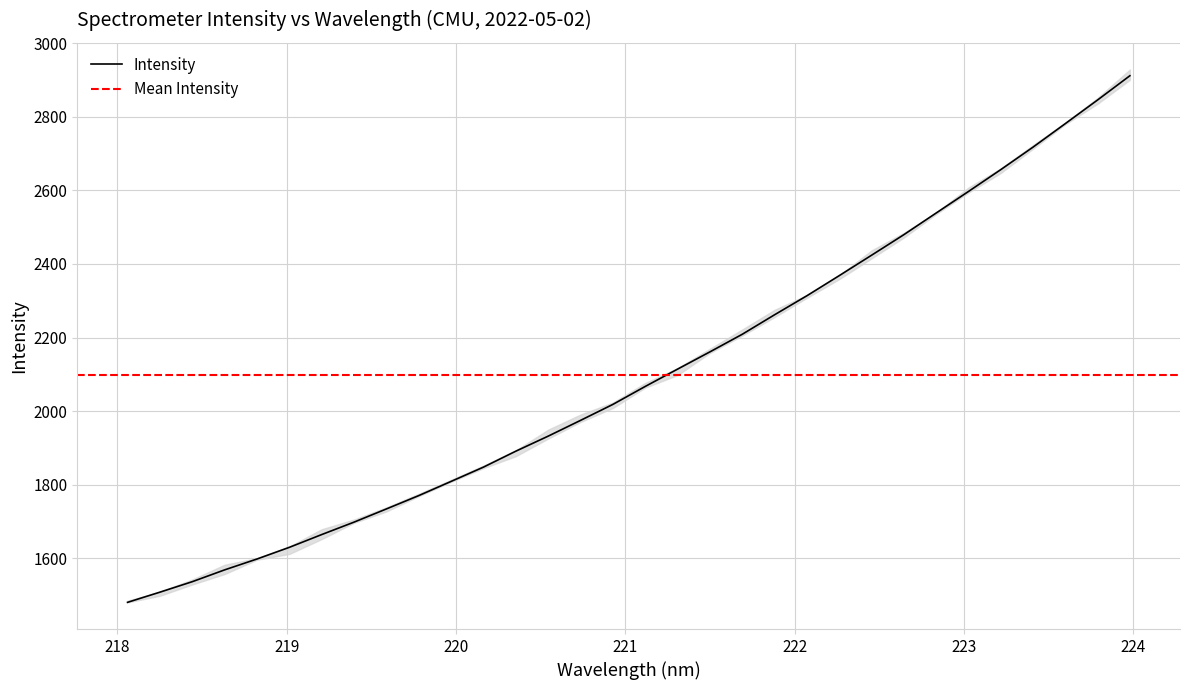

List the labels in order of value, smallest first.

218.0596, 218.2508, 218.442, 218.6332, 218.8244, 219.0156, 219.2067, 219.3979, 219.589, 219.7801, 219.9712, 220.1623, 220.3533, 220.5444, 220.7354, 220.9264, 221.1174, 221.3083, 221.4993, 221.6902, 221.8812, 222.0721, 222.263, 222.4538, 222.6447, 222.8355, 223.0264, 223.2172, 223.408, 223.5987, 223.7895, 223.9802